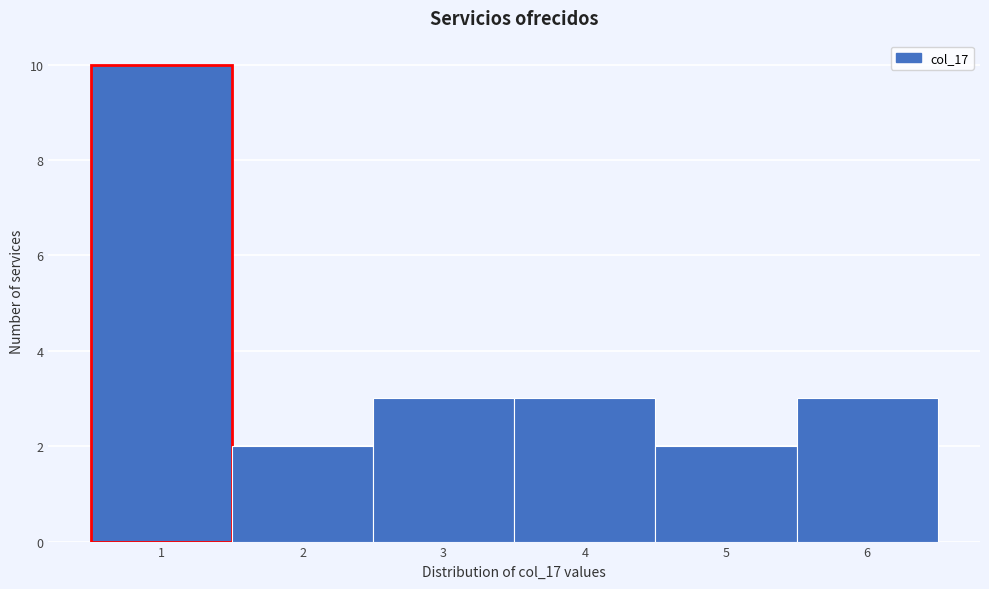

Which range on the x-axis has the tallest bar?

0.5 to 1.5